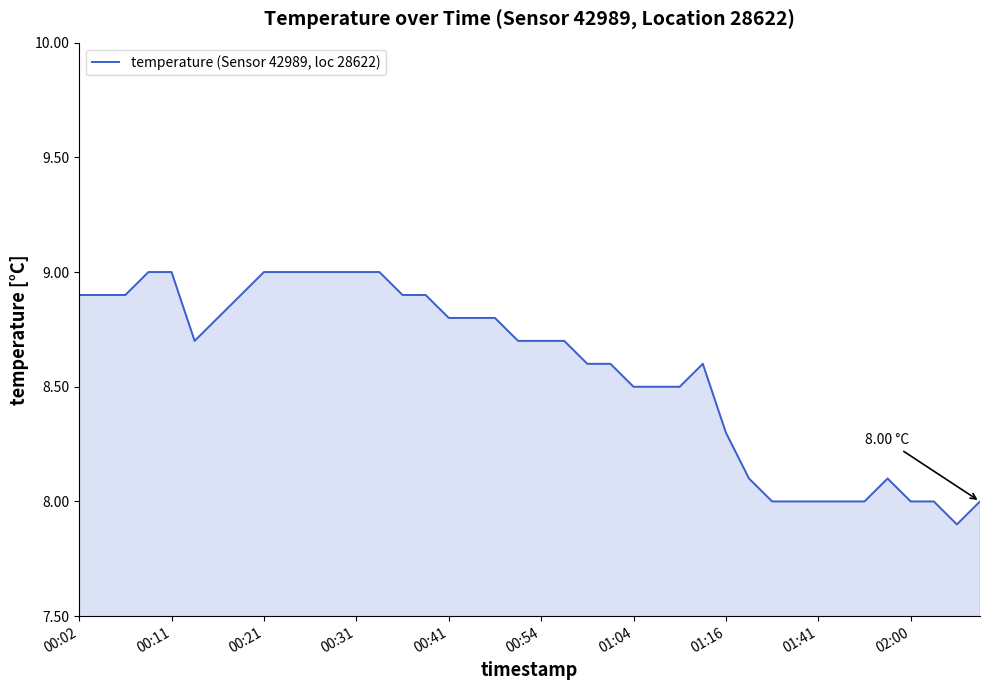

What is the difference between the maximum and minimum values?

1.1